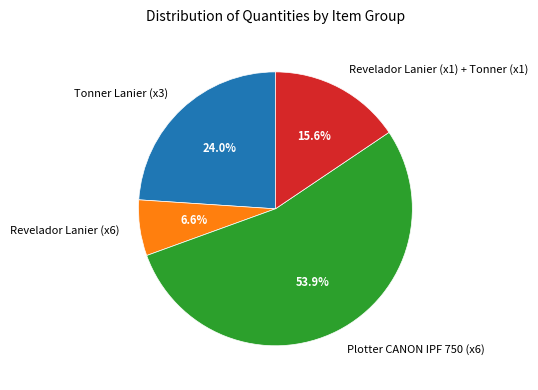

Does any single category account for the majority?

Yes